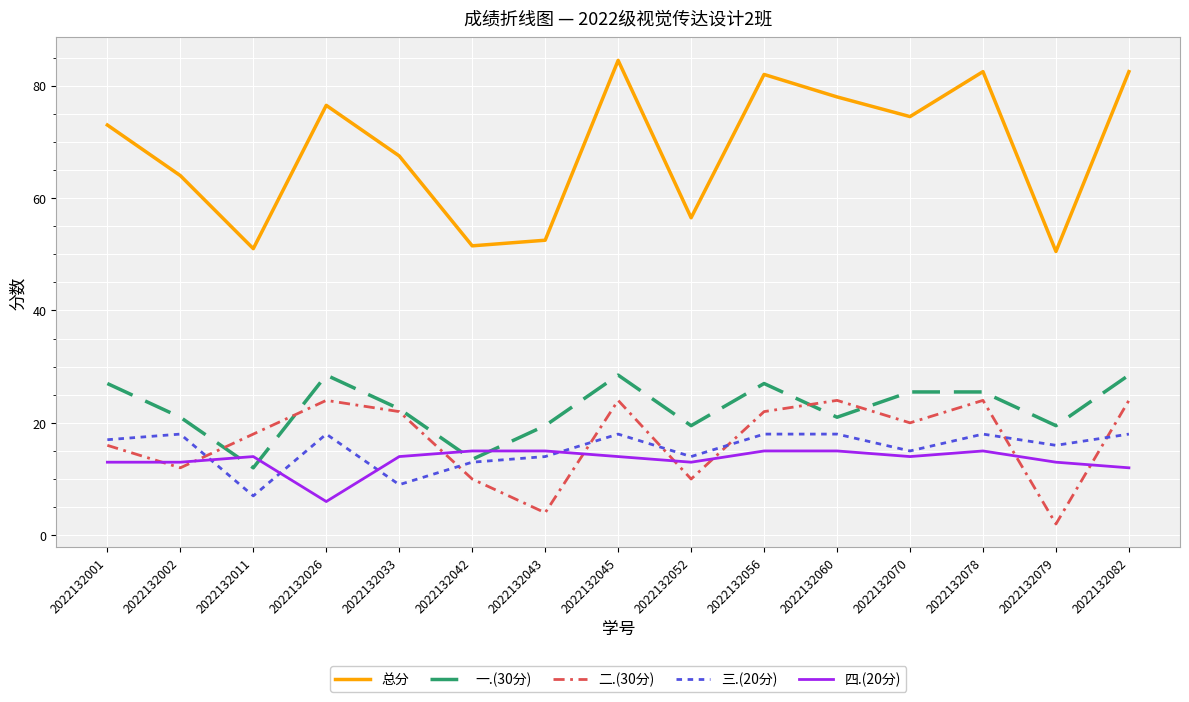

What is the smallest value displayed?

2.0